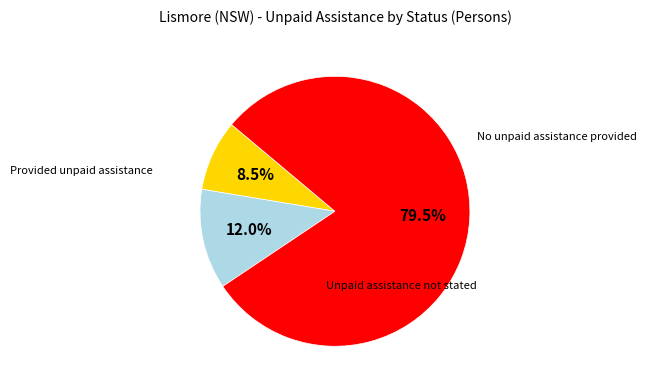

Does any single category account for the majority?

Yes